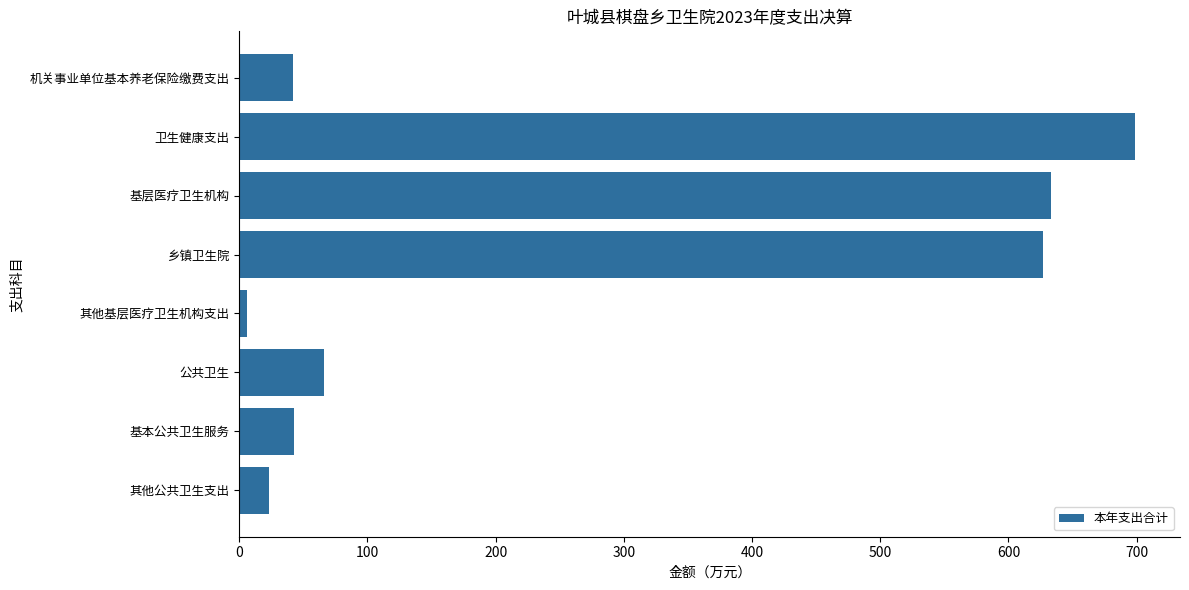

What is the difference between the maximum and minimum values?

692.8